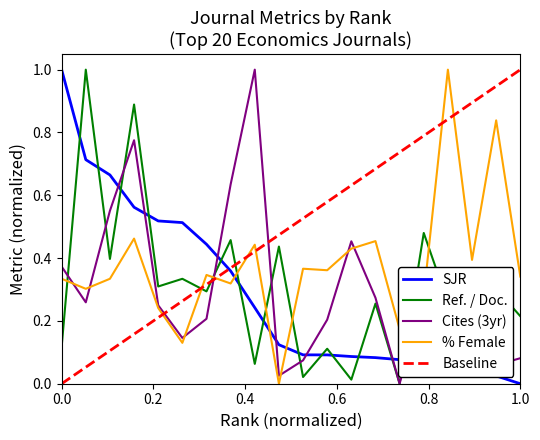

At which label does SJR reach its minimum?

1.0